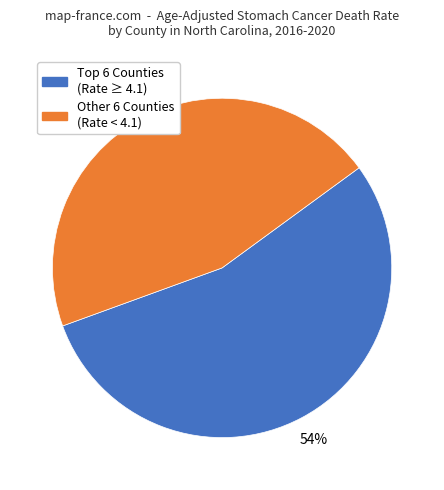

To the nearest percent, what is the average slice percentage?

50%